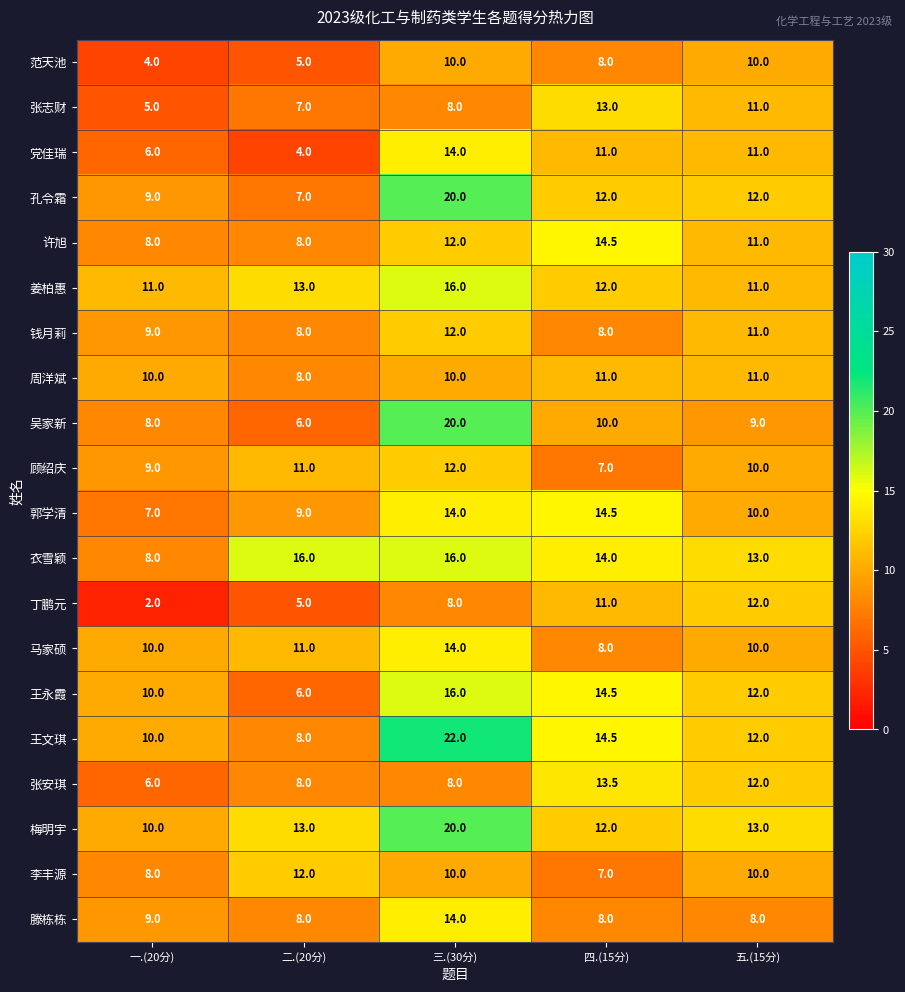

What is the smallest value displayed?

2.0